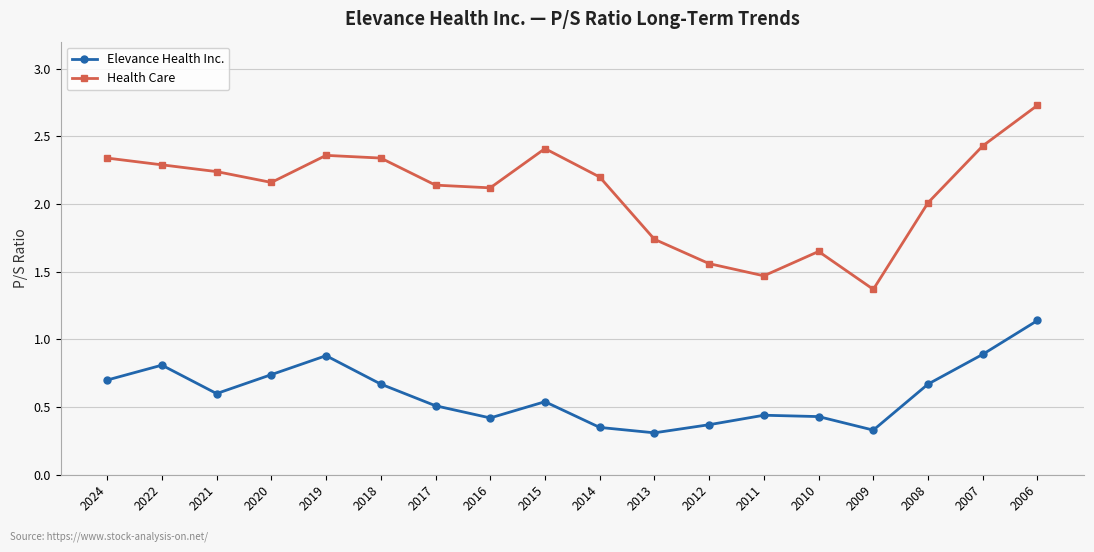

What are all the series names shown in the legend?

Elevance Health Inc., Health Care